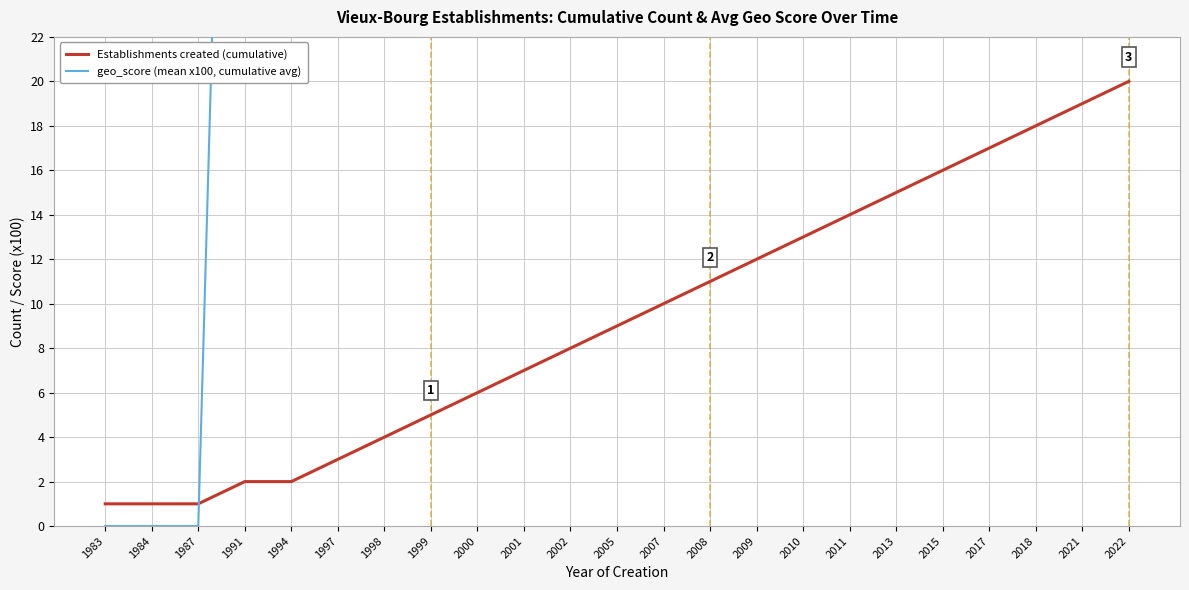

How many lines are shown in the chart?

2